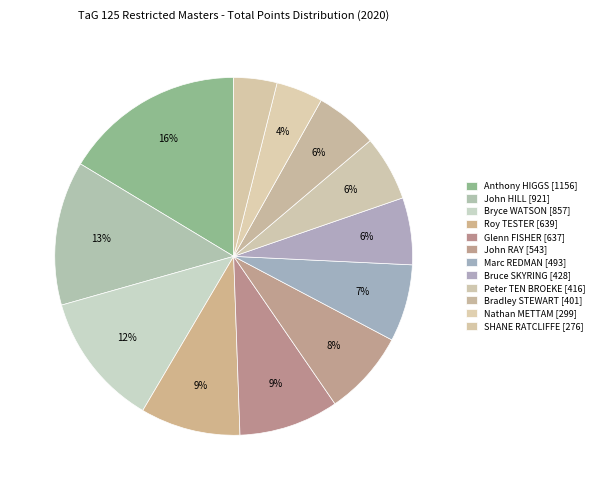

To the nearest percent, what portion does Nathan METTAM represent?

4%